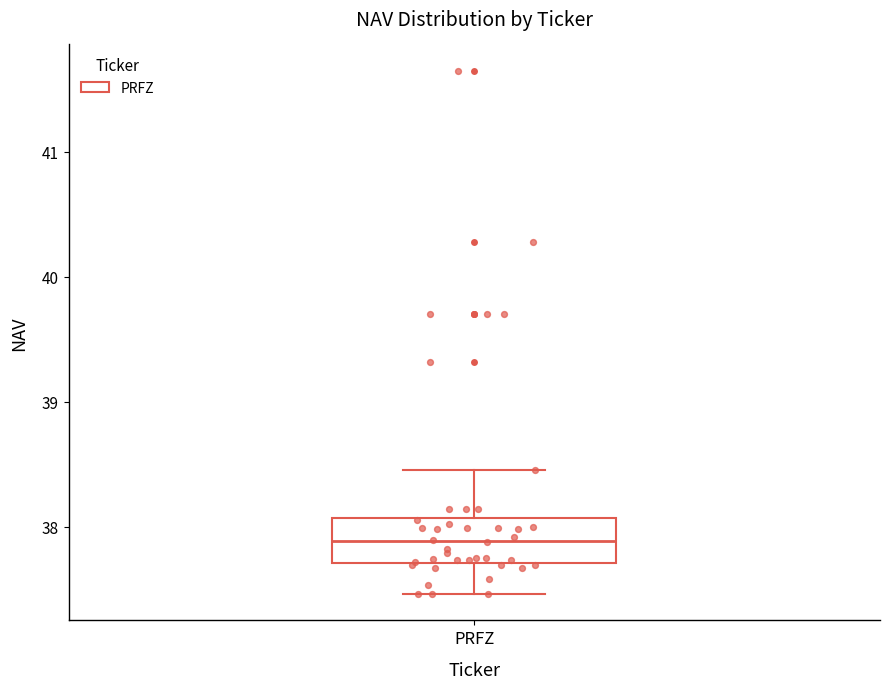

Where is the upper edge of the box for PRFZ on the y-axis? The values are not printed on the chart, so give them approximately, as read against the axis.

38.1